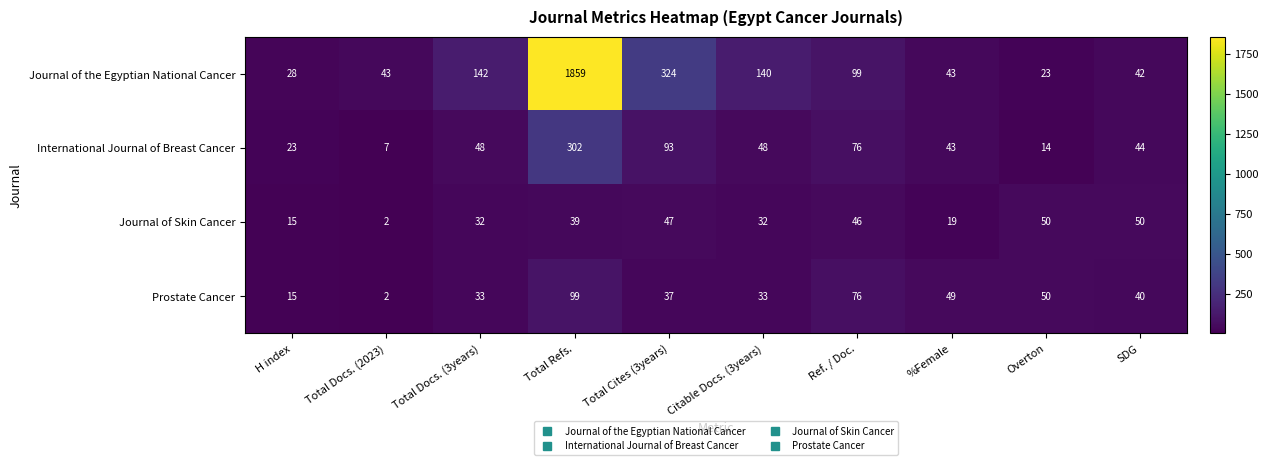

What is the maximum value for Prostate Cancer?

99